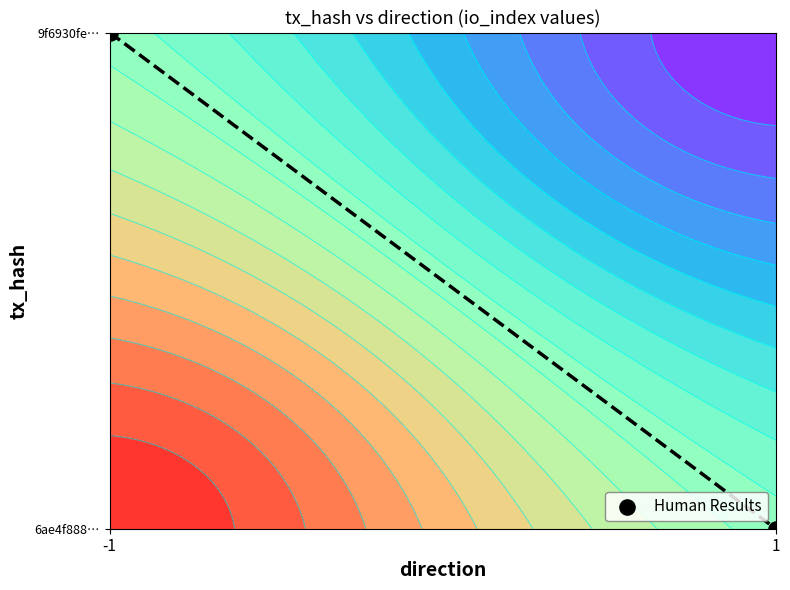

Reading left to right, what are all the values shown in this chart?

1	0